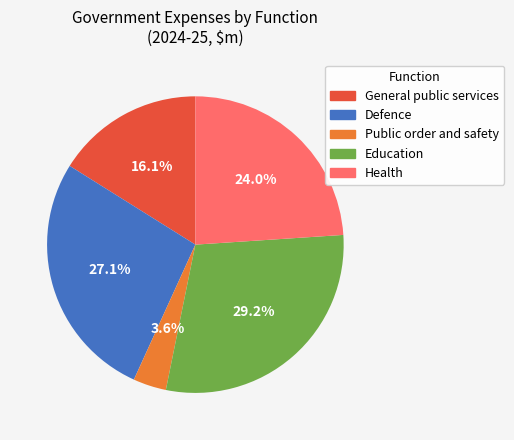

To the nearest percent, what is the difference between the largest and smallest slice percentages?

26%